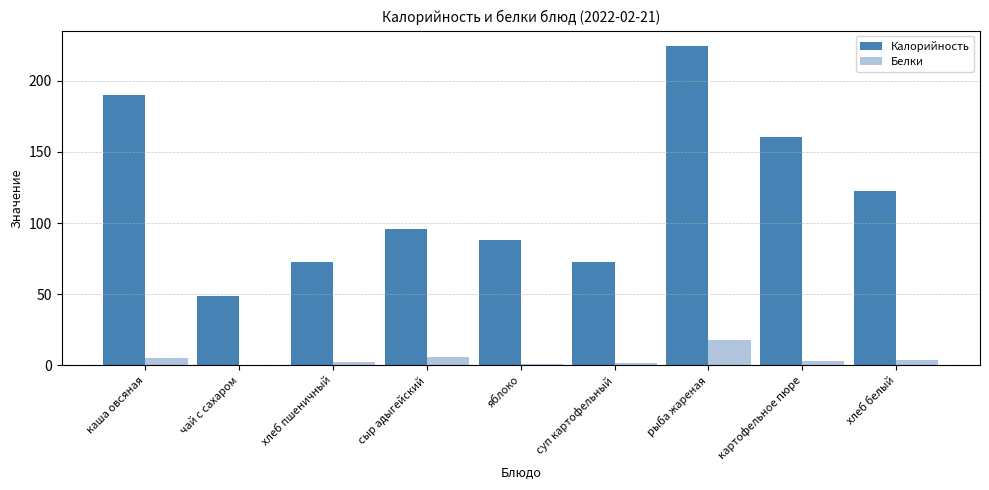

Is it true that Белки equals 5.6 at сыр адыгейский?

True